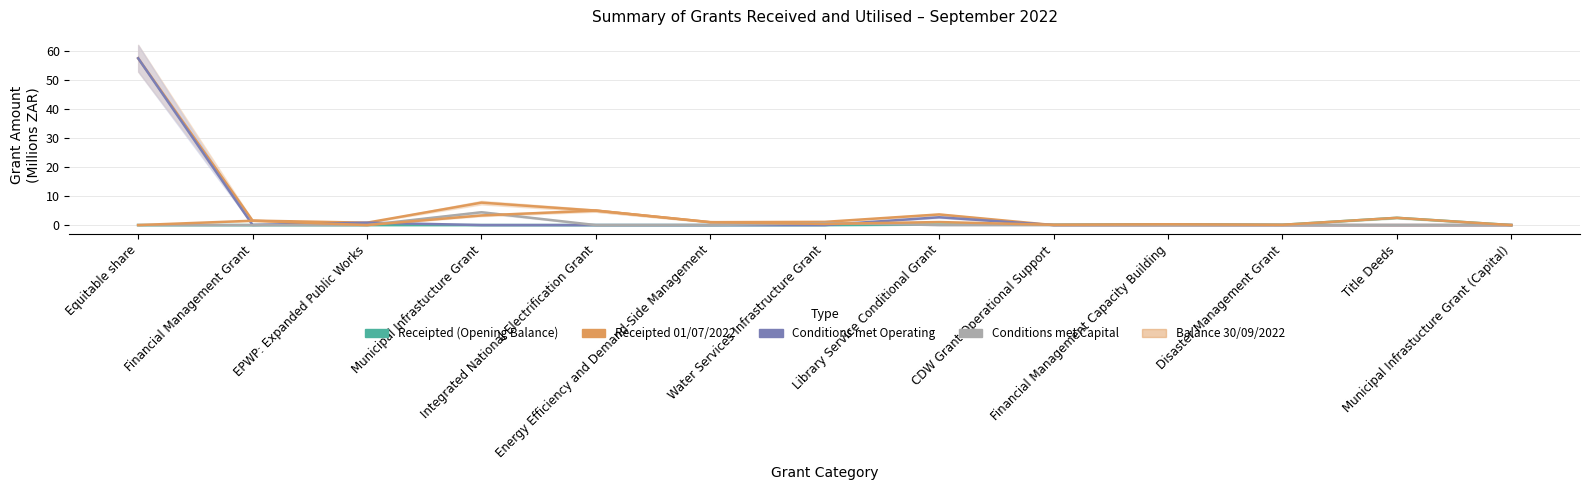

Where do Conditions met Capital and Receipted (Opening Balance) first cross each other?

Water Services Infrastructure Grant and Library Service Conditional Grant